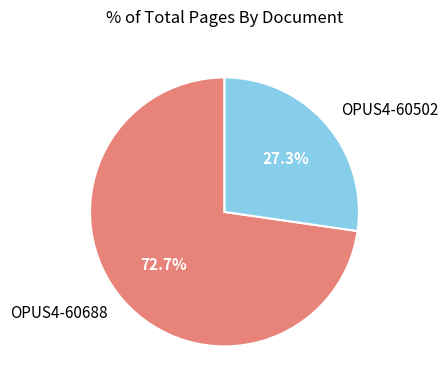

Rank the categories by value from lowest to highest.

OPUS4-60502, OPUS4-60688